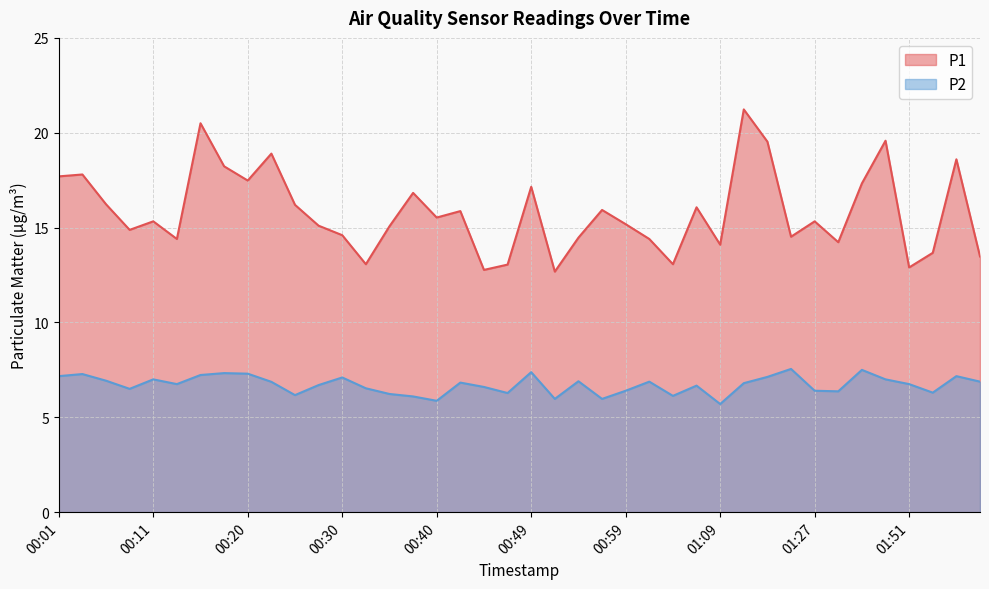

What is the sum of all P1 values?

633.0